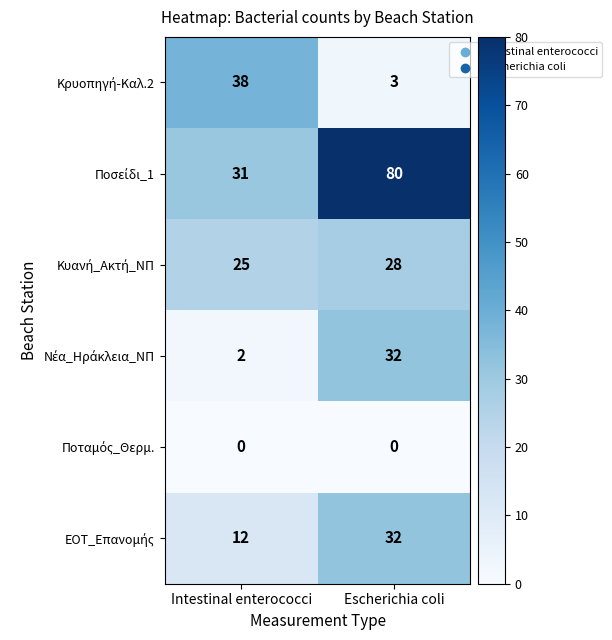

What is the difference between the highest and lowest values at Intestinal enterococci?

38